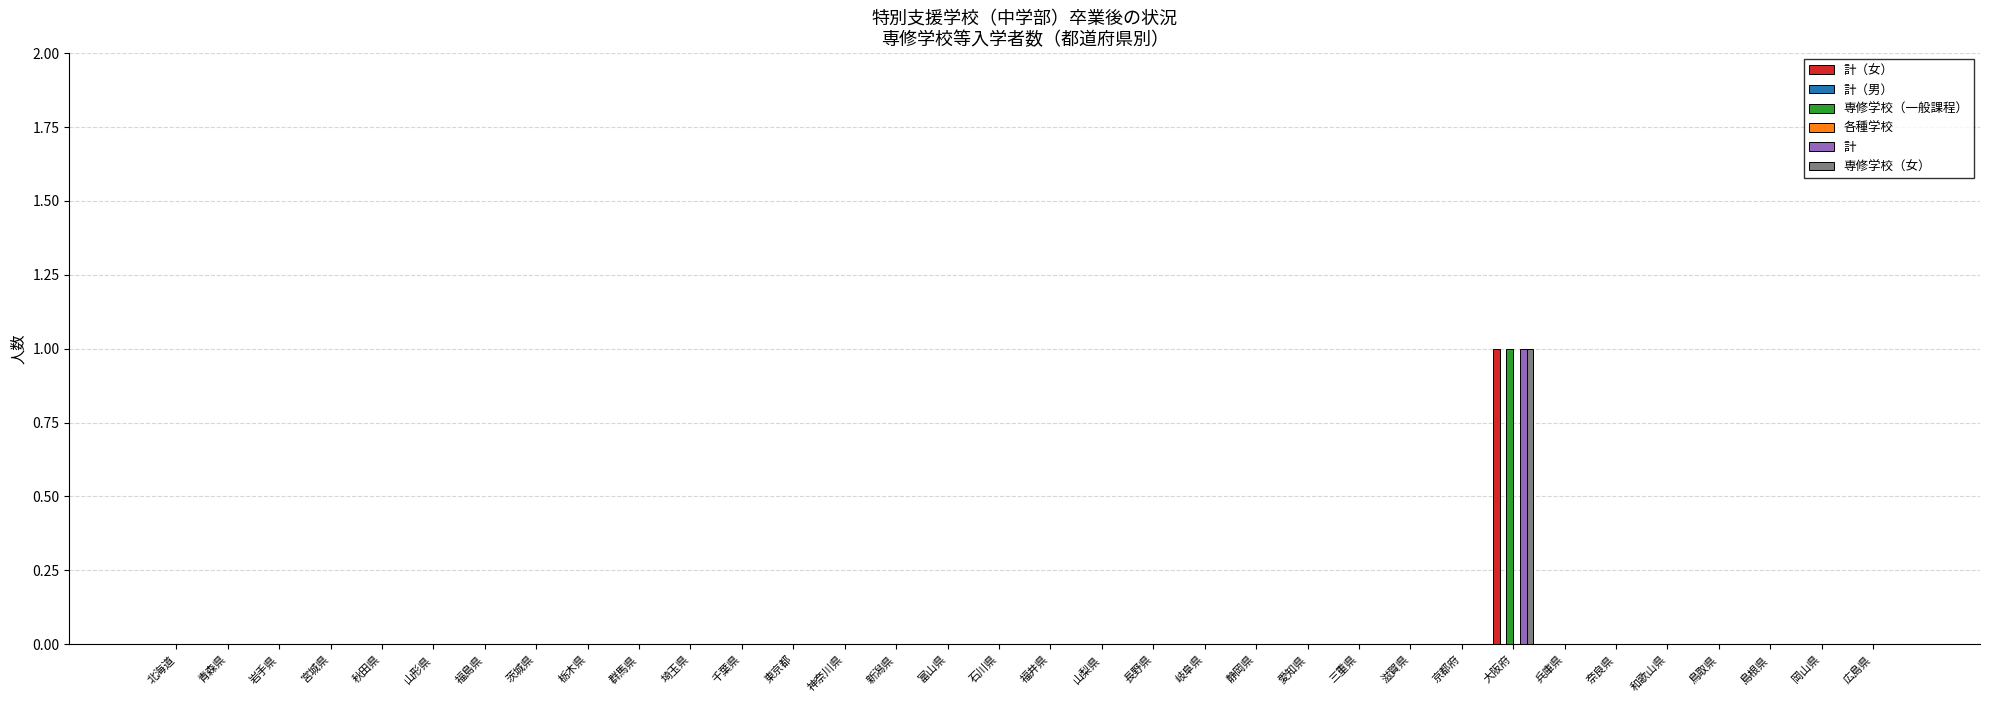

Where is 計（男） nearest to the value 0?

北海道